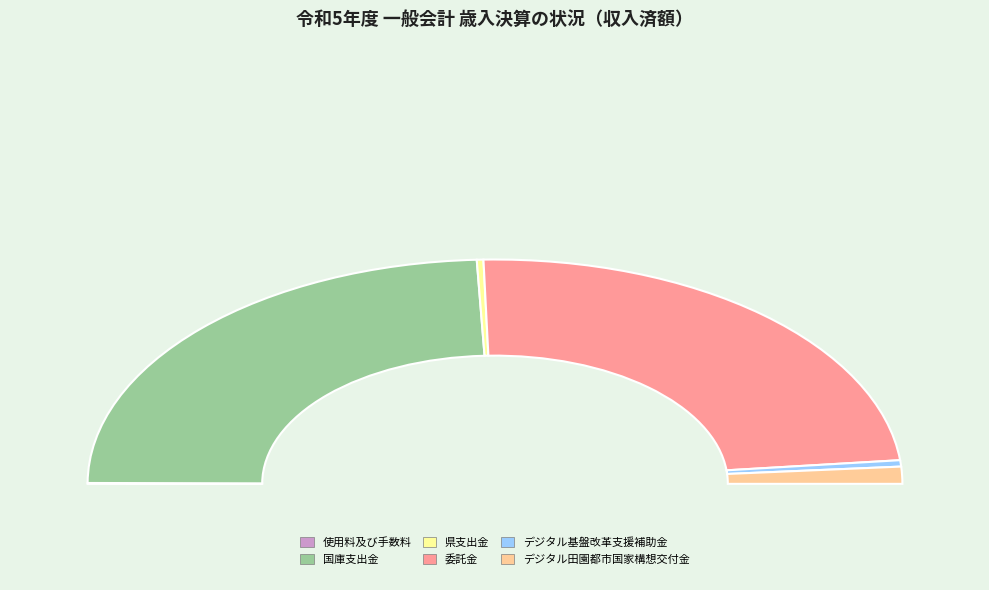

How much of the chart is everything except 地方創生推進交付金?

100.0%